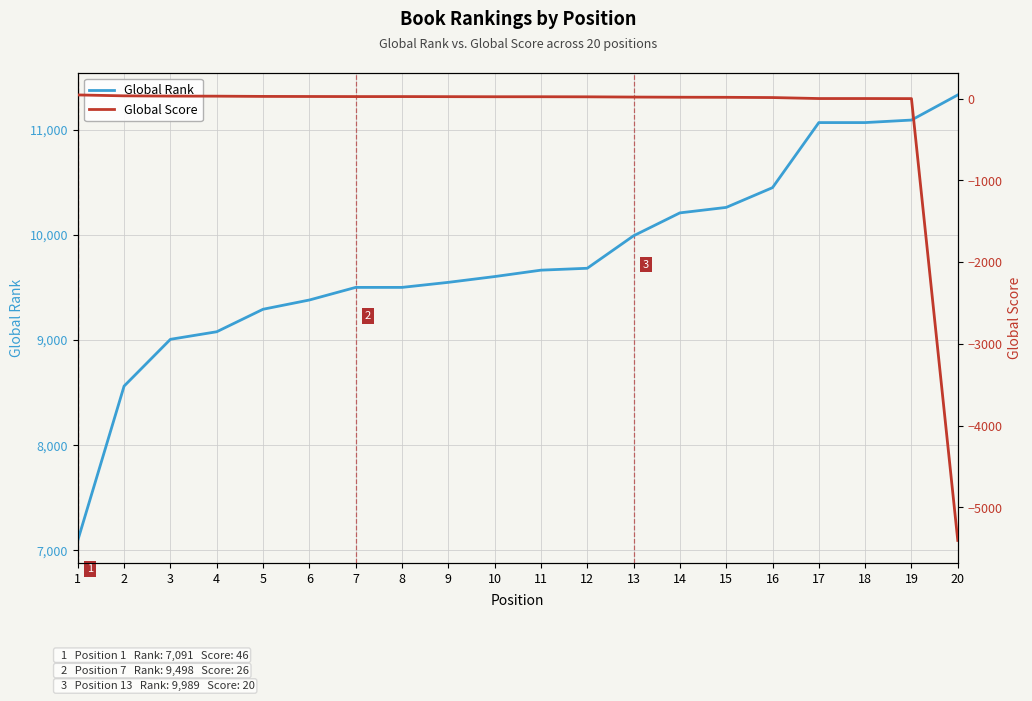

What is the sum of all Global Rank values?

195336